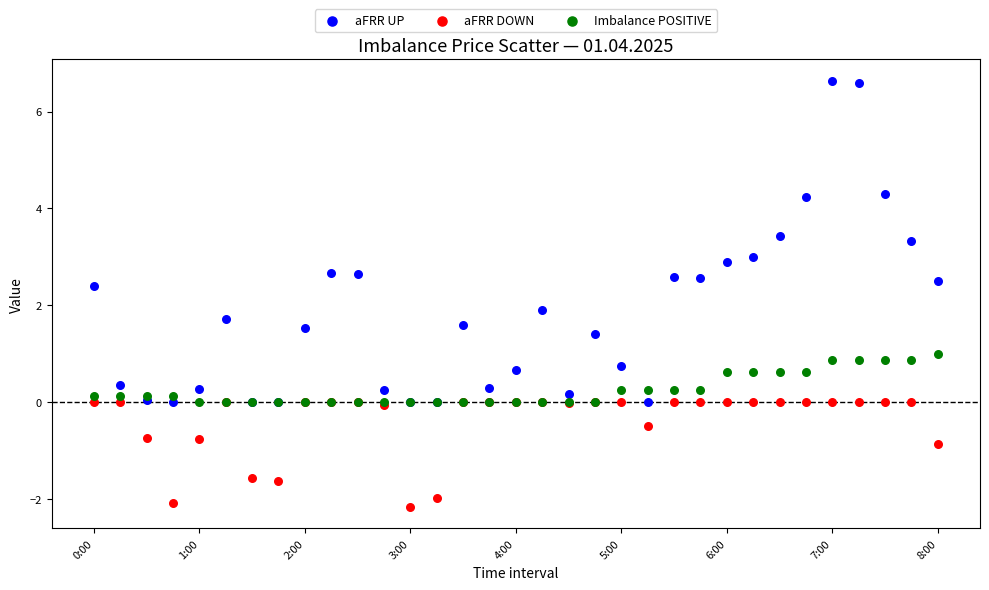

What are all the series names shown in the legend?

aFRR UP, aFRR DOWN, Imbalance POSITIVE